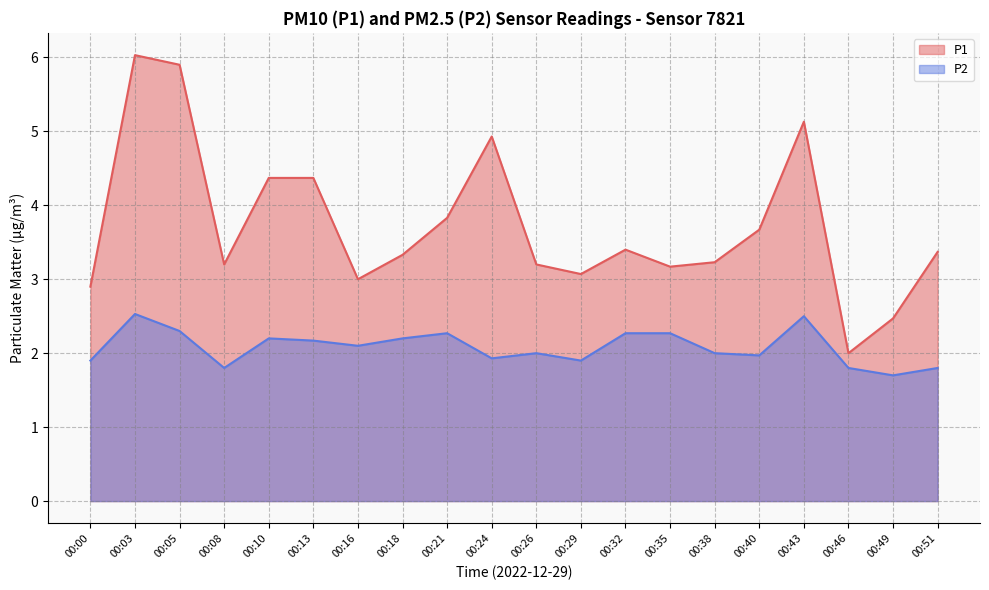

Which has a higher value, 00:43 or 00:46?

00:43